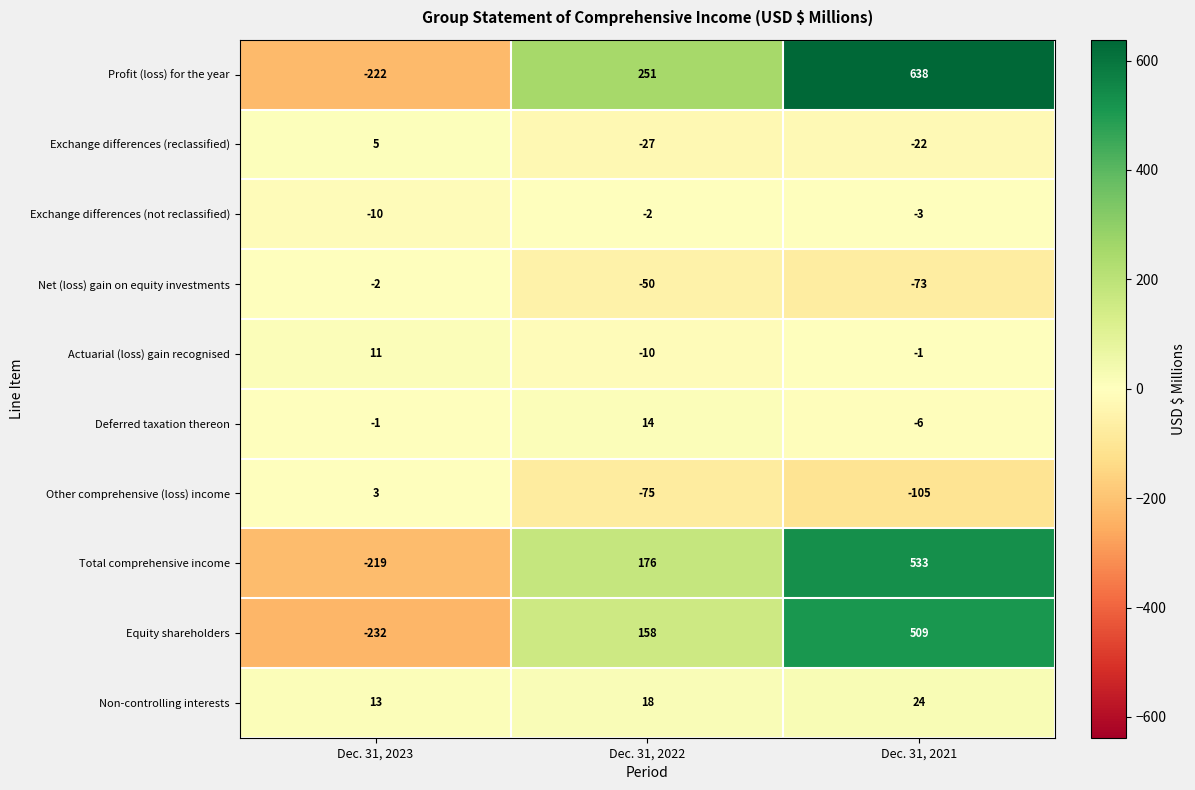

Reading left to right, extract all data points from this chart.

Profit (loss) for the year: Dec. 31, 2023=-222	Dec. 31, 2022=251	Dec. 31, 2021=638
Exchange differences (reclassified): Dec. 31, 2023=5	Dec. 31, 2022=-27	Dec. 31, 2021=-22
Exchange differences (not reclassified): Dec. 31, 2023=-10	Dec. 31, 2022=-2	Dec. 31, 2021=-3
Net (loss) gain on equity investments: Dec. 31, 2023=-2	Dec. 31, 2022=-50	Dec. 31, 2021=-73
Actuarial (loss) gain recognised: Dec. 31, 2023=11	Dec. 31, 2022=-10	Dec. 31, 2021=-1
Deferred taxation thereon: Dec. 31, 2023=-1	Dec. 31, 2022=14	Dec. 31, 2021=-6
Other comprehensive (loss) income: Dec. 31, 2023=3	Dec. 31, 2022=-75	Dec. 31, 2021=-105
Total comprehensive income: Dec. 31, 2023=-219	Dec. 31, 2022=176	Dec. 31, 2021=533
Equity shareholders: Dec. 31, 2023=-232	Dec. 31, 2022=158	Dec. 31, 2021=509
Non-controlling interests: Dec. 31, 2023=13	Dec. 31, 2022=18	Dec. 31, 2021=24